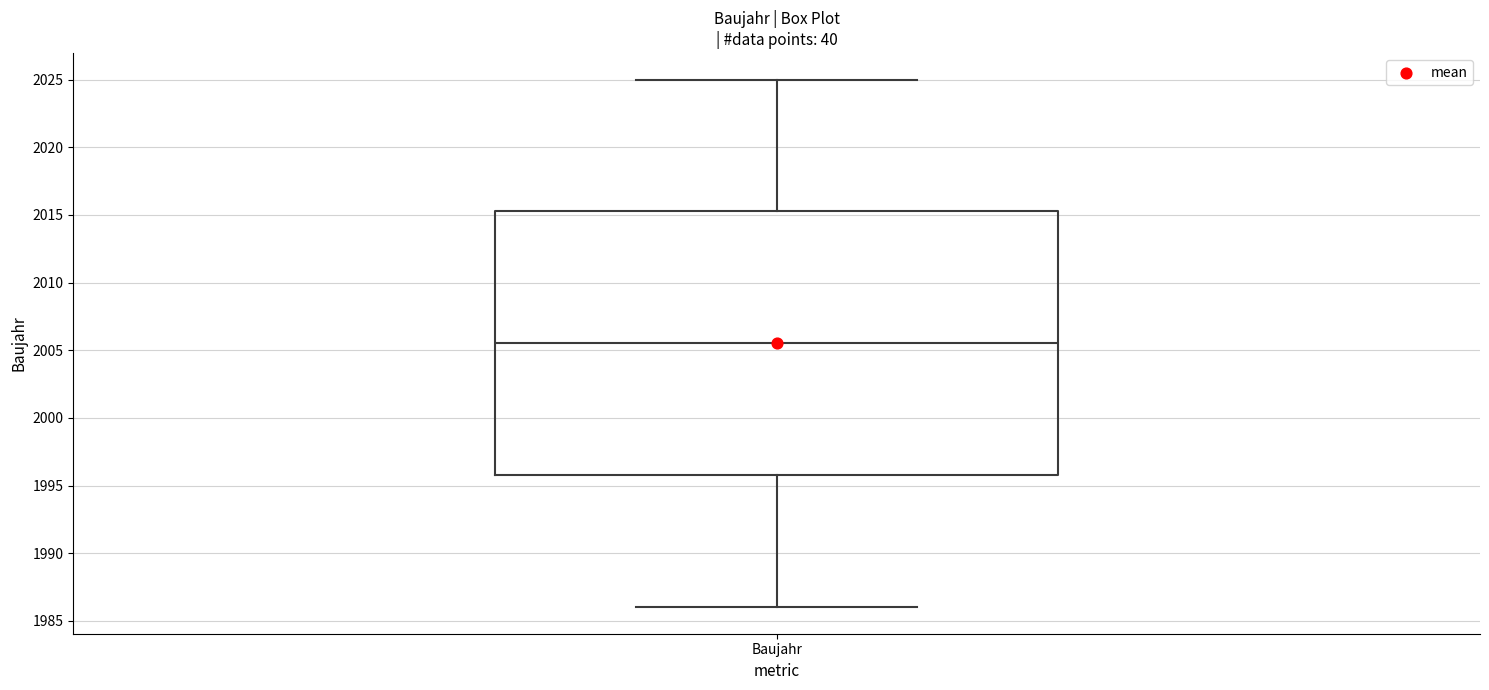

Transcribe this box plot: give where the median line is, the range the box spans, and where the two whiskers end, as read against the y-axis. The values are not printed on the chart, so give them approximately, as read against the axis.

median 2005.5, box 1996.0 to 2015.5, whiskers 1986.0 to 2025.0